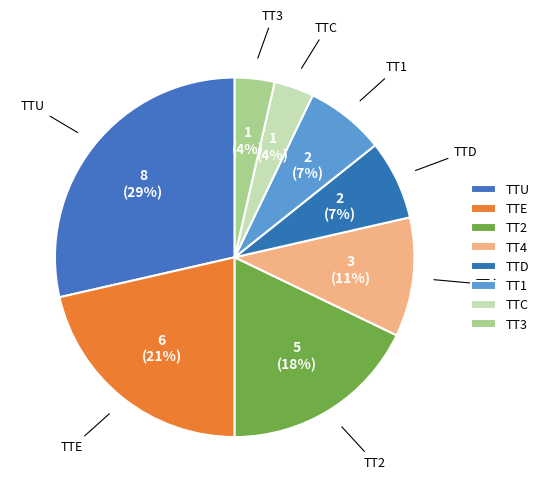

Which slice is the largest?

TTU